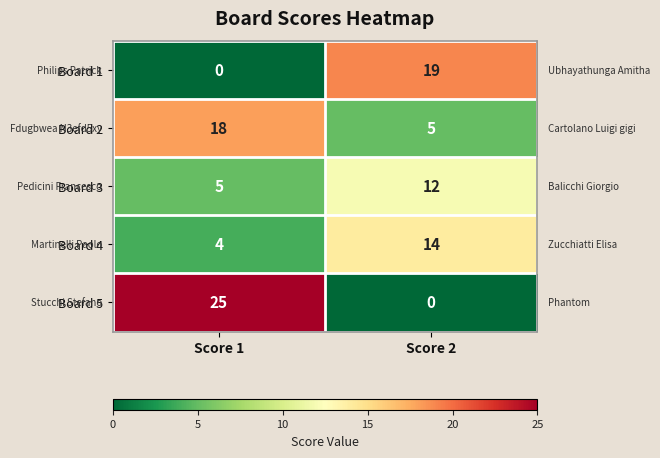

What is the difference between the Board 5 values at Score 1 and Score 2?

25